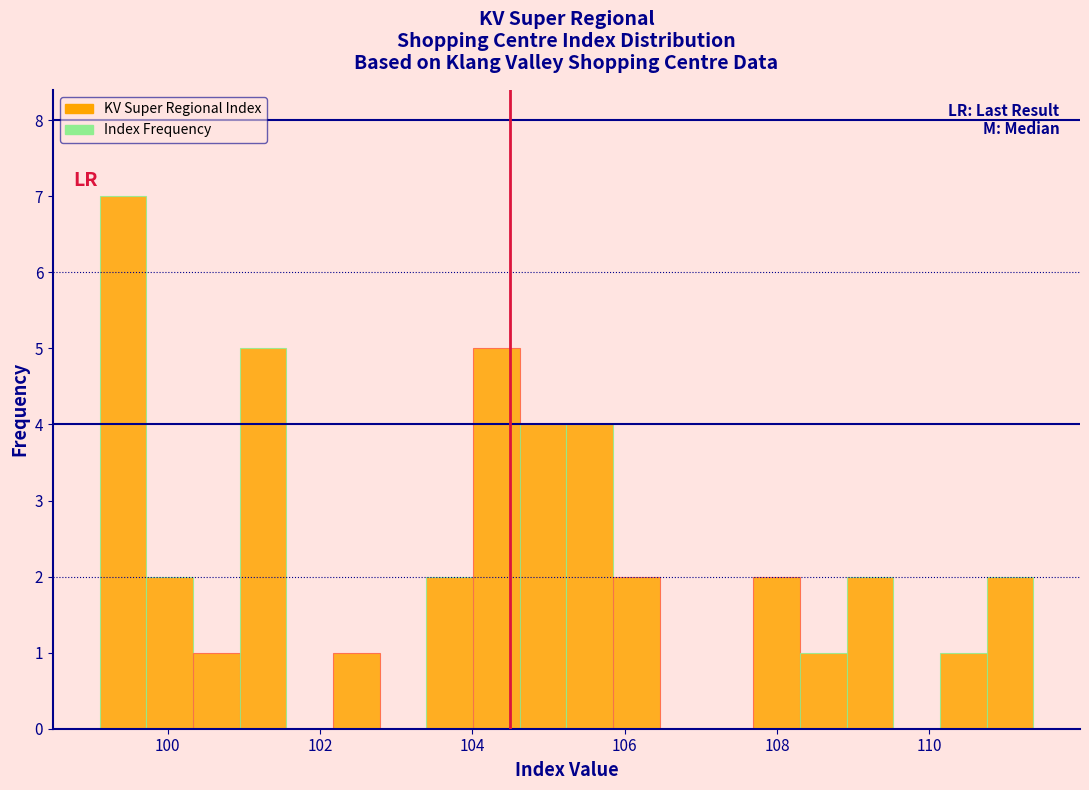

Read against the x-axis, roughly where is the centre of the tallest bar?

99.4